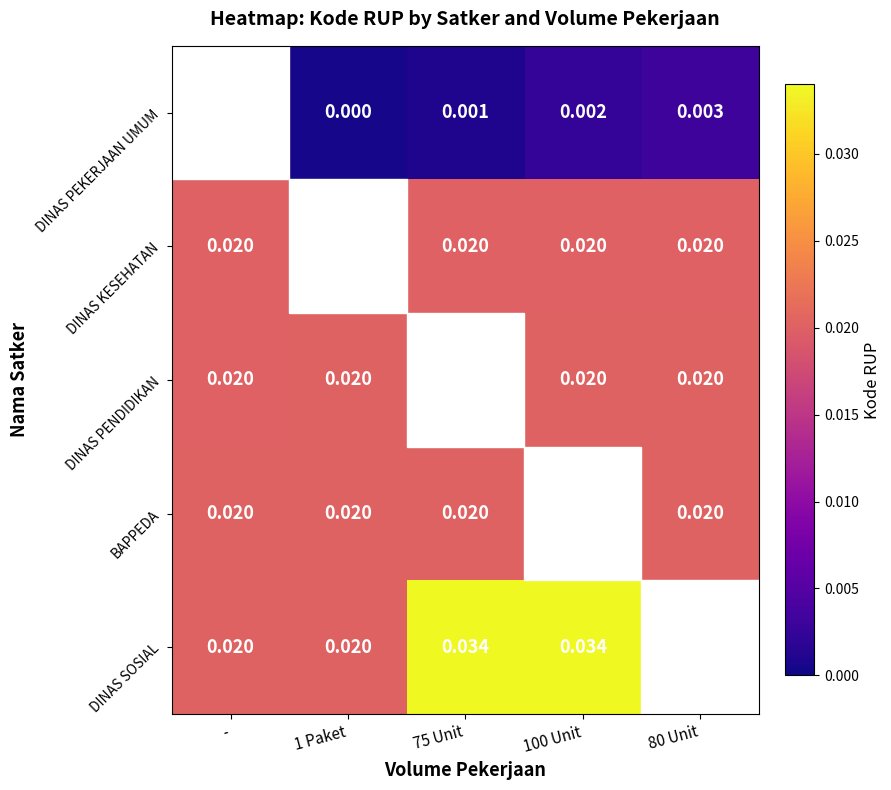

Which series has the largest total across all categories?

DINAS SOSIAL